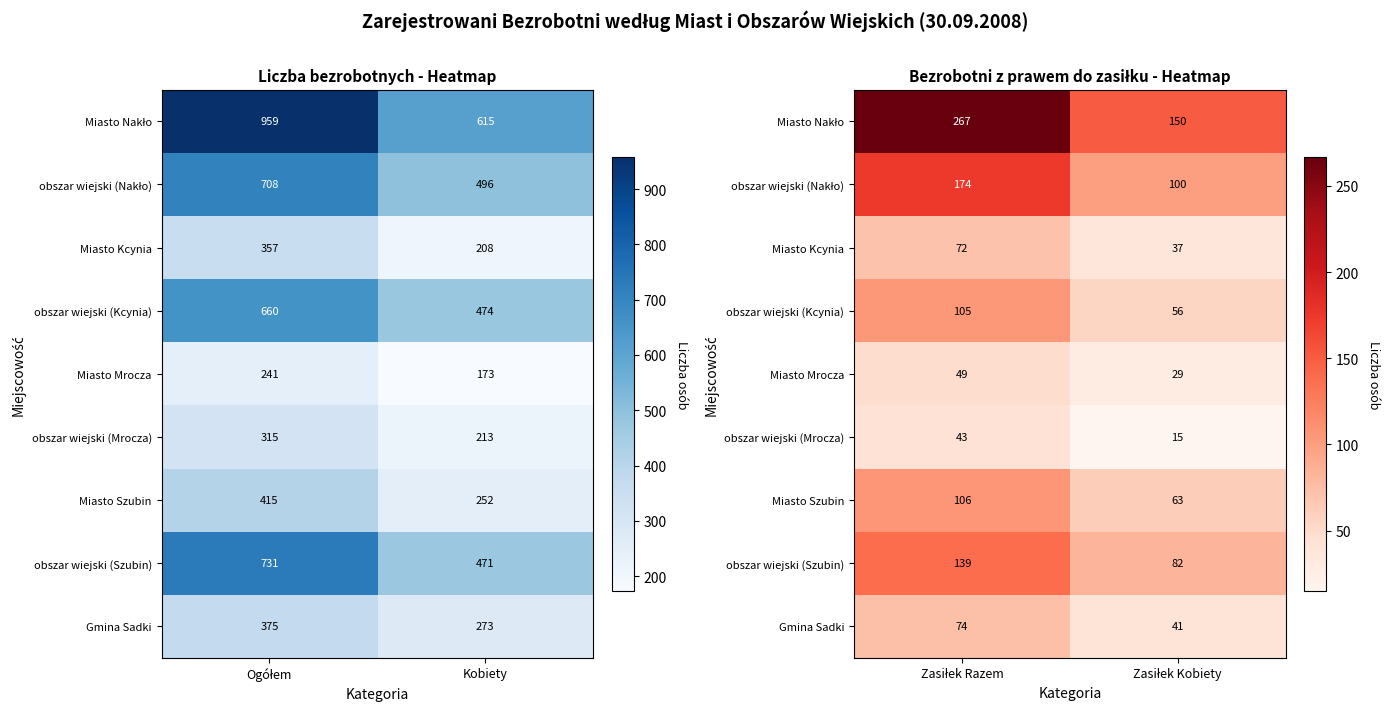

How many values in the obszar wiejski (Szubin) series are below 139?

1